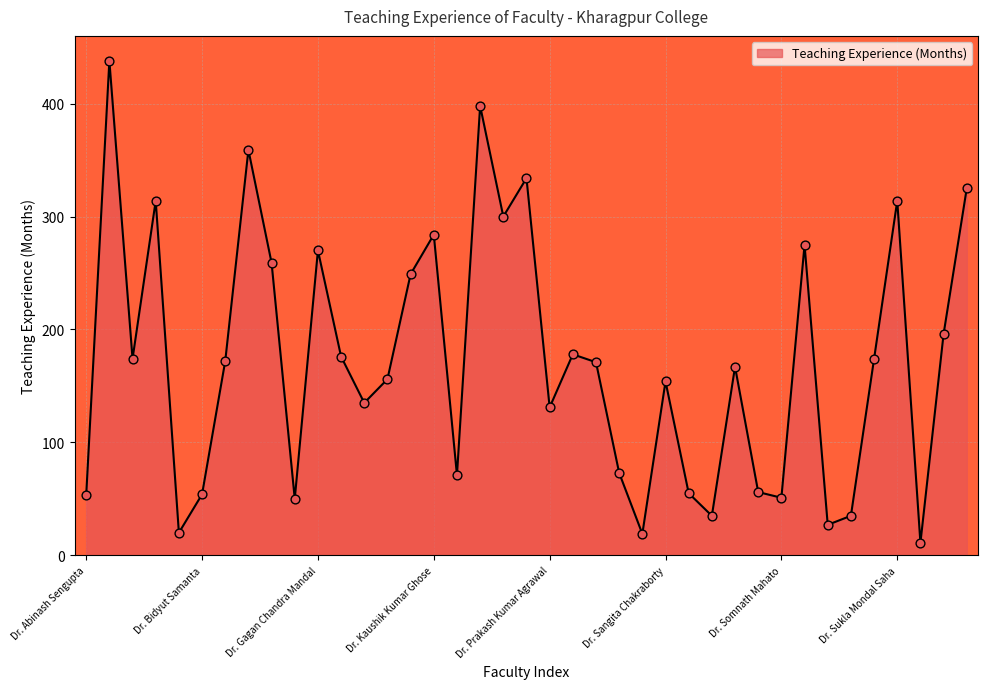

What is the difference between the maximum and minimum values?

427